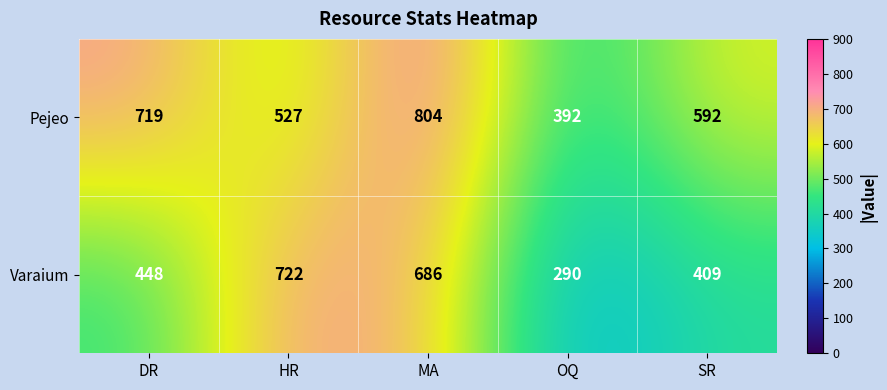

List the series in order of their peak value, lowest first.

Varaium, Pejeo